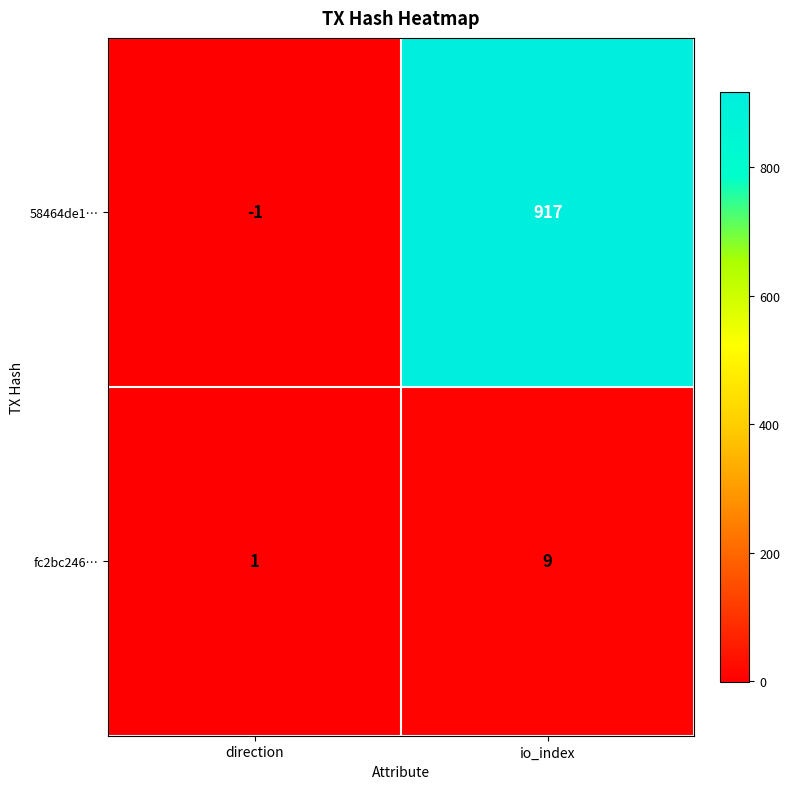

Which series has the largest total across all categories?

58464de1…